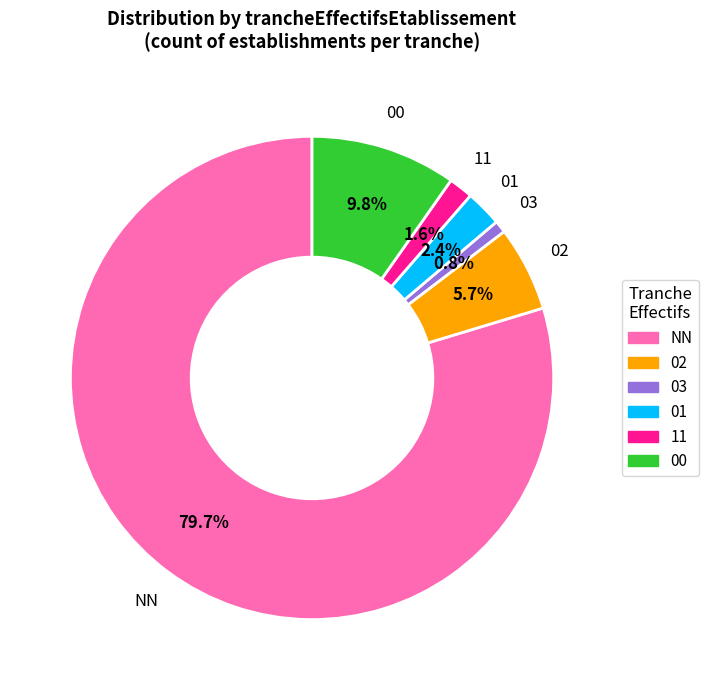

Count the number of slices in the pie.

6